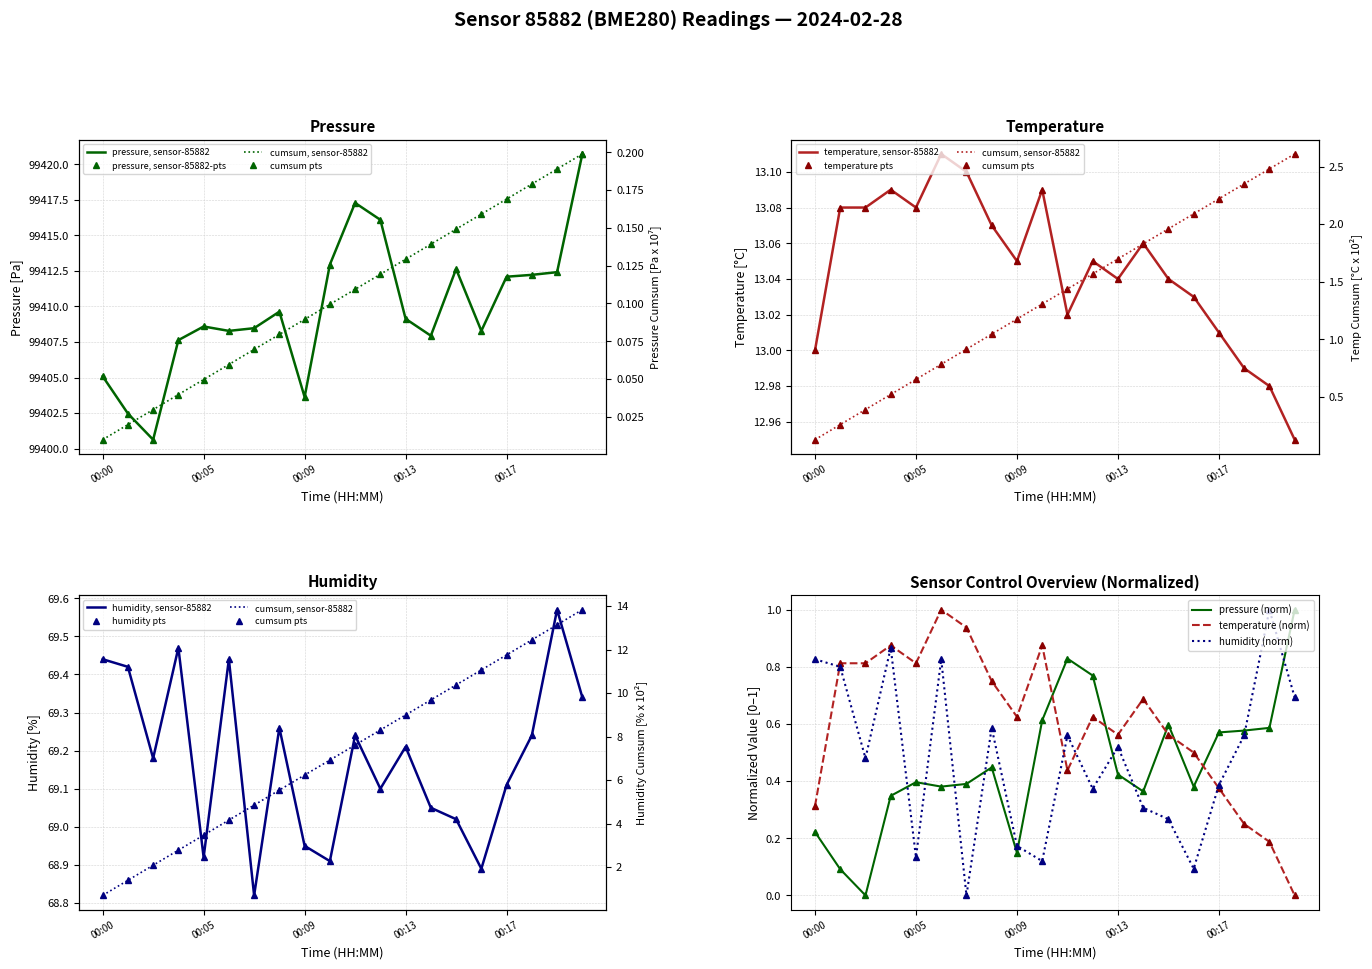

What is the total value across all series at 00:02?

99485.0